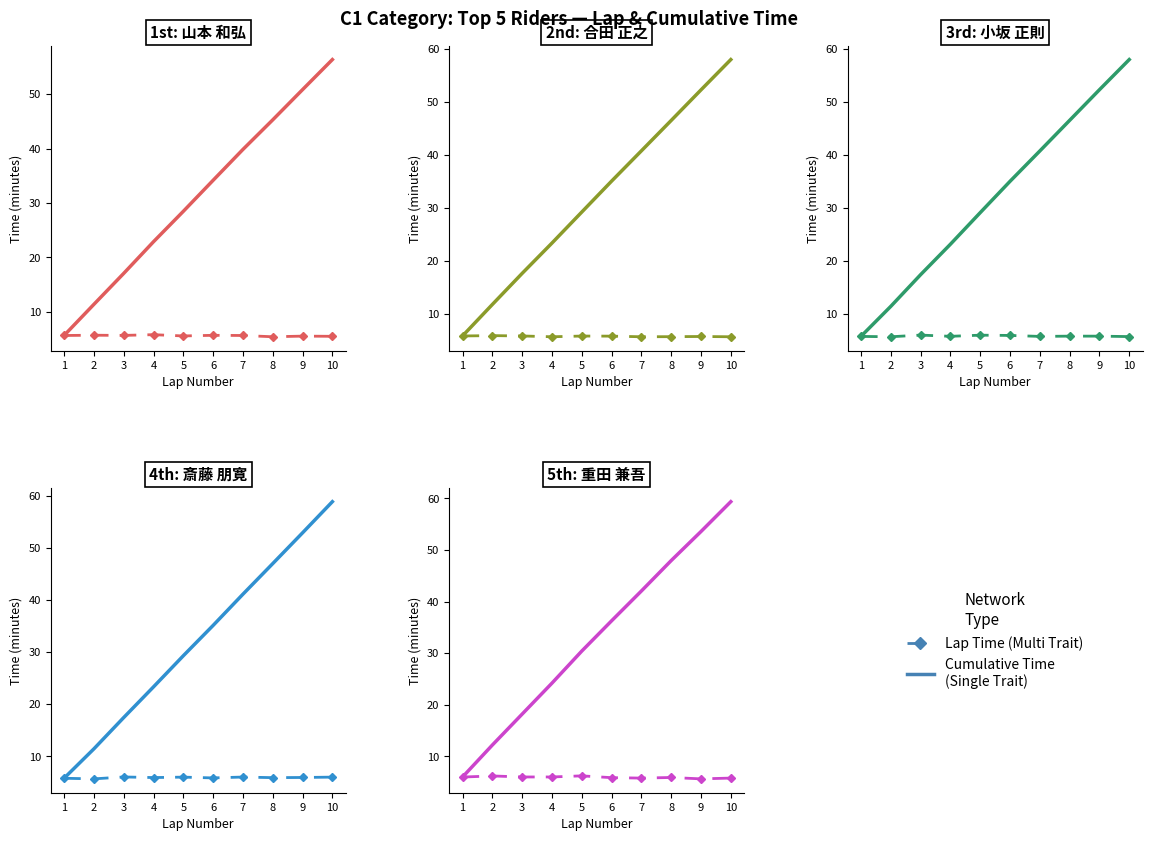

What is the maximum value shown in the chart?

59.4